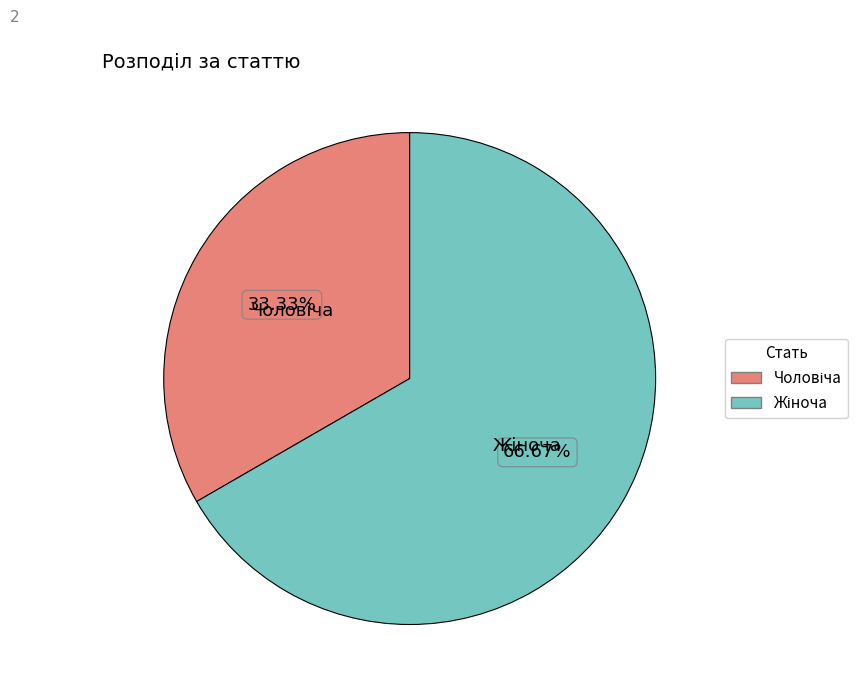

Is there a majority slice in this chart?

Yes